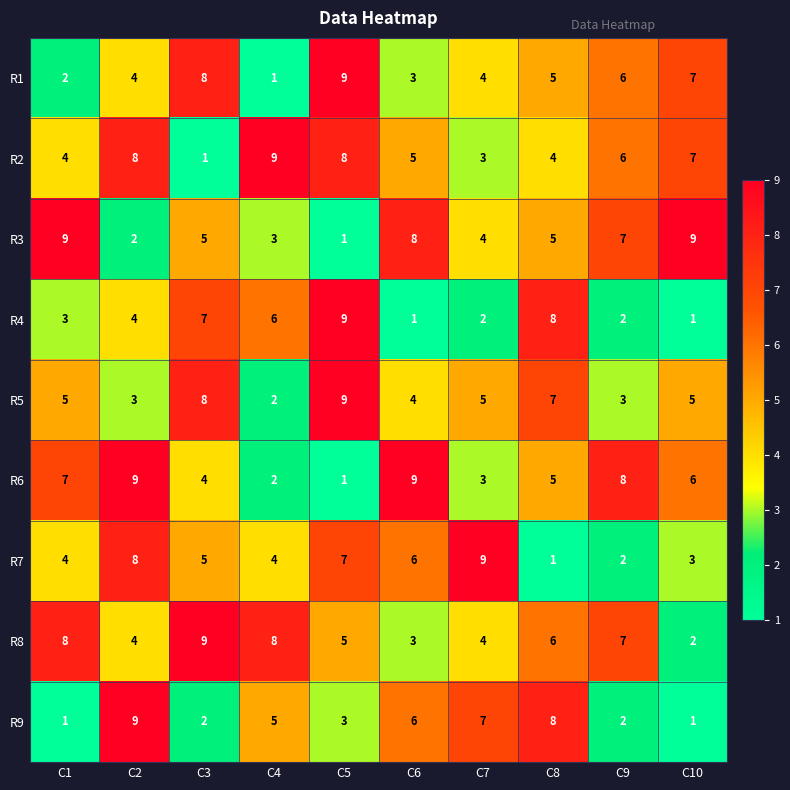

The value of R1 at C6 is 5. True or false?

False